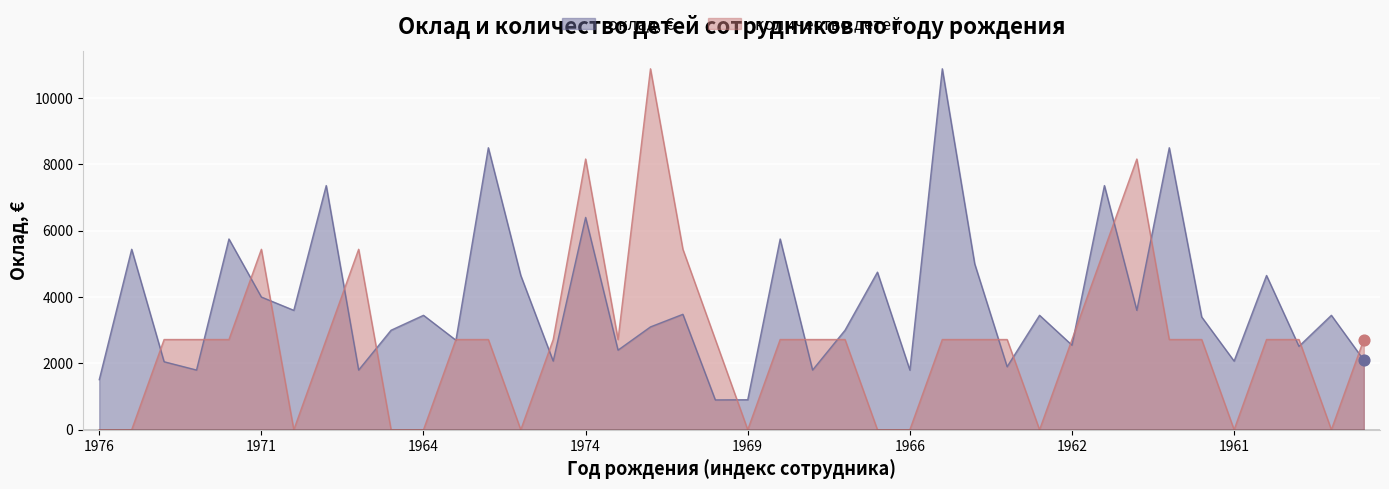

At how many categories does at least one series exceed 4711?

16